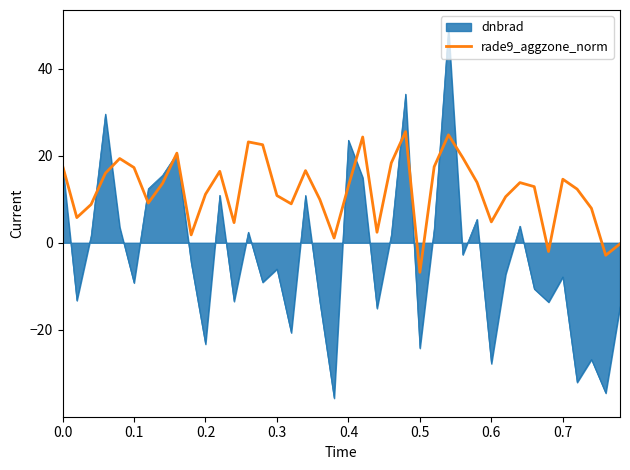

What is the highest value of the dnbrad series?

49.3